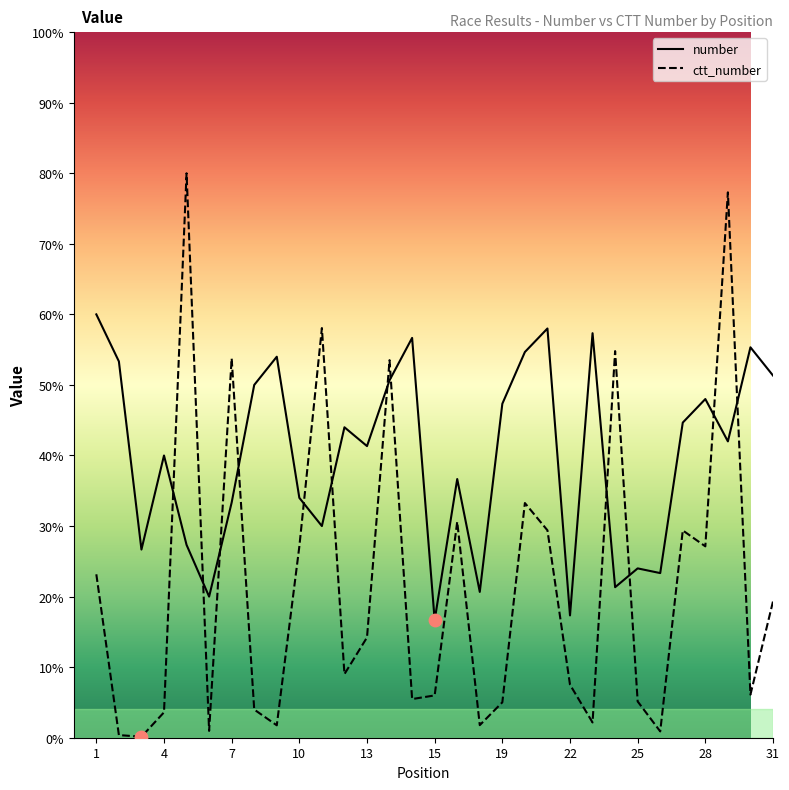

What is the total value across all series at 5?

107.3